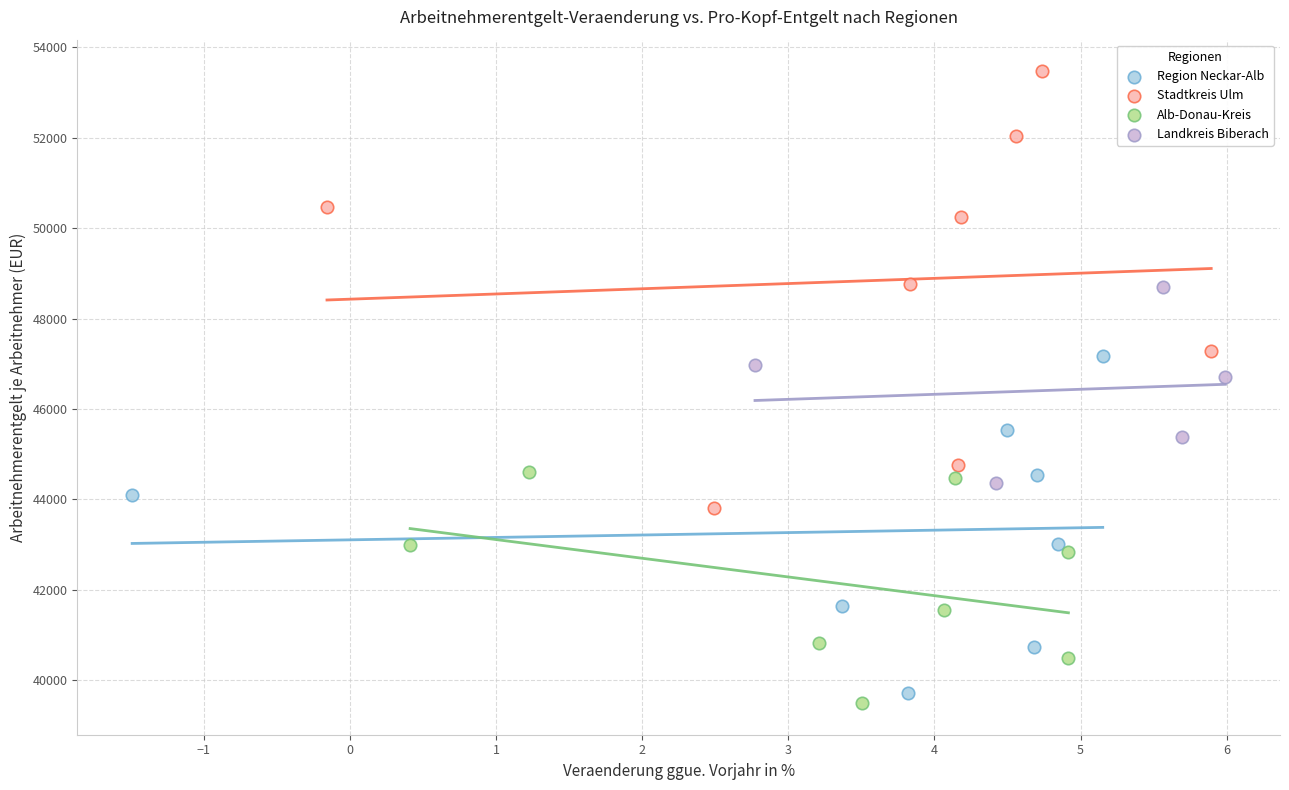

Which series has the largest Y range (max minus min)?

Stadtkreis Ulm